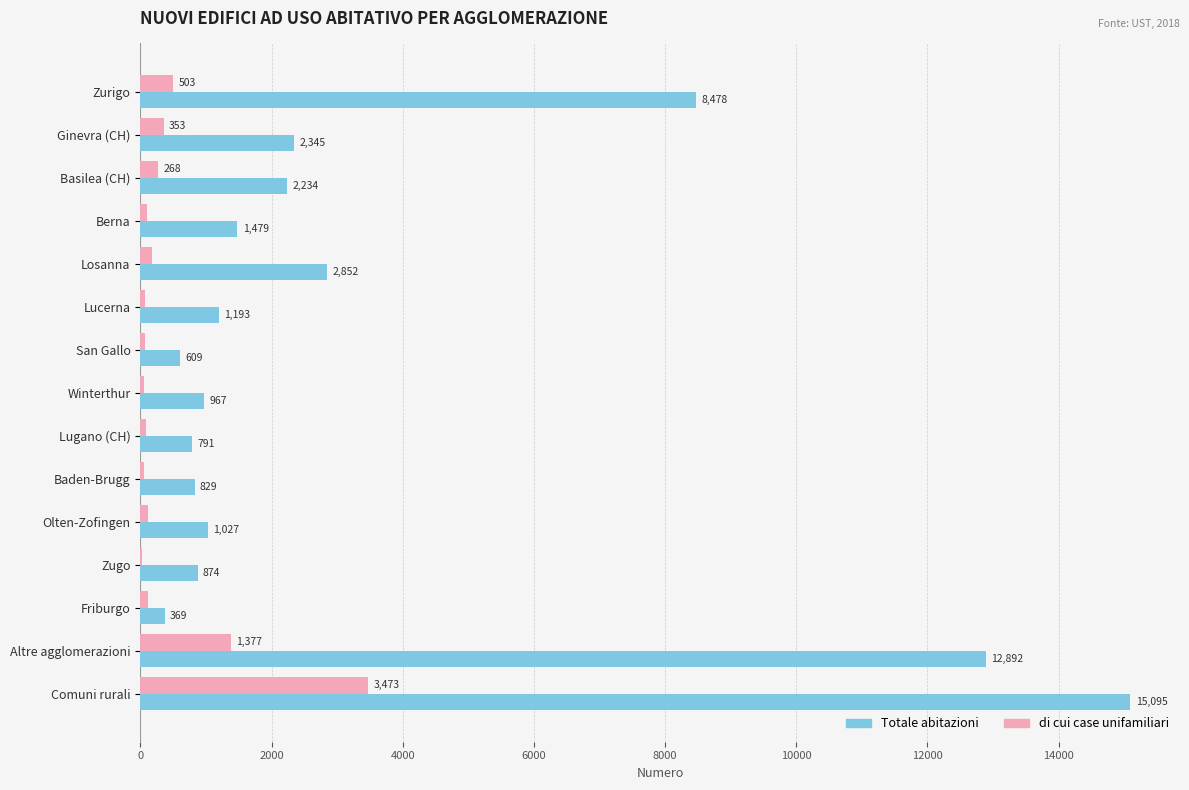

Which series has the largest range (max minus min)?

Totale abitazioni